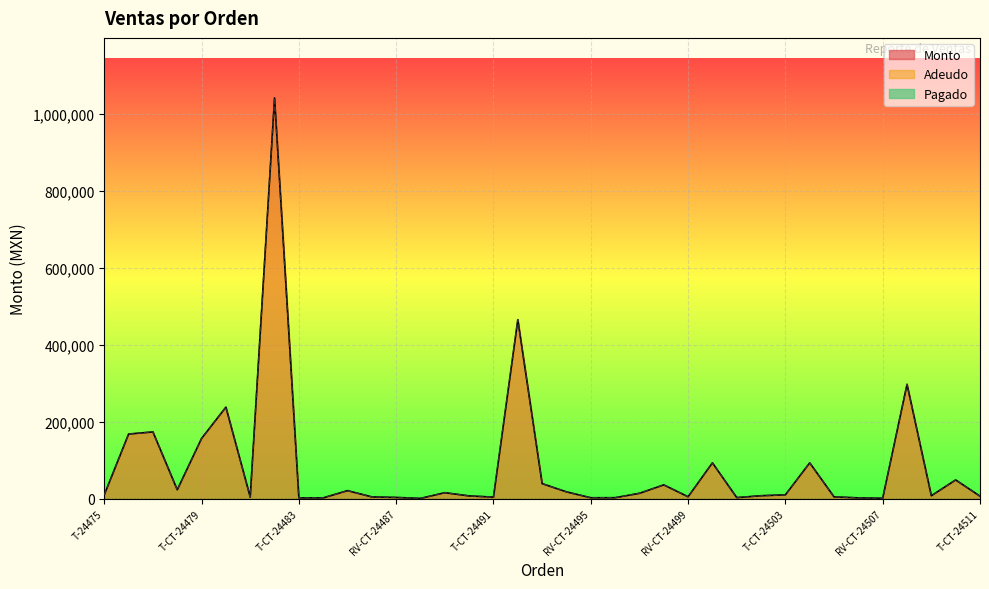

At which category does Adeudo reach its first local peak?

T-CT-24477